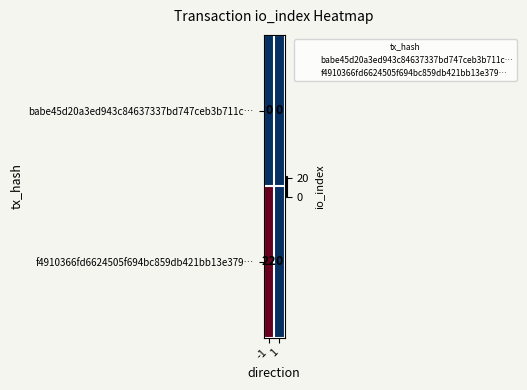

List the series in order of their overall mean, highest first.

f4910366fd6624505f694bc859db421bb13e379…, babe45d20a3ed943c84637337bd747ceb3b711c…